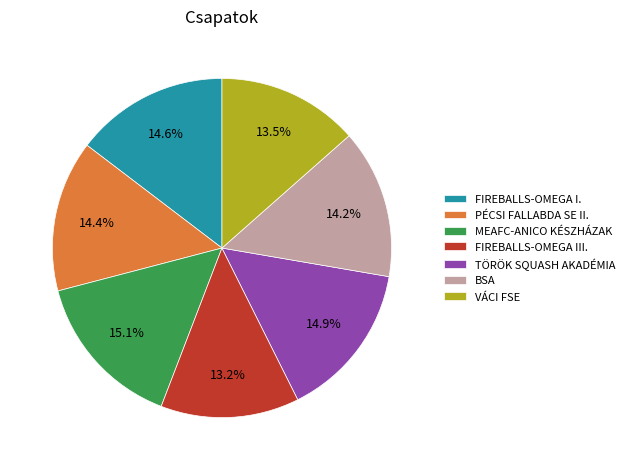

Is the sum of FIREBALLS-OMEGA III. and MEAFC-ANICO KÉSZHÁZAK greater than half?

No